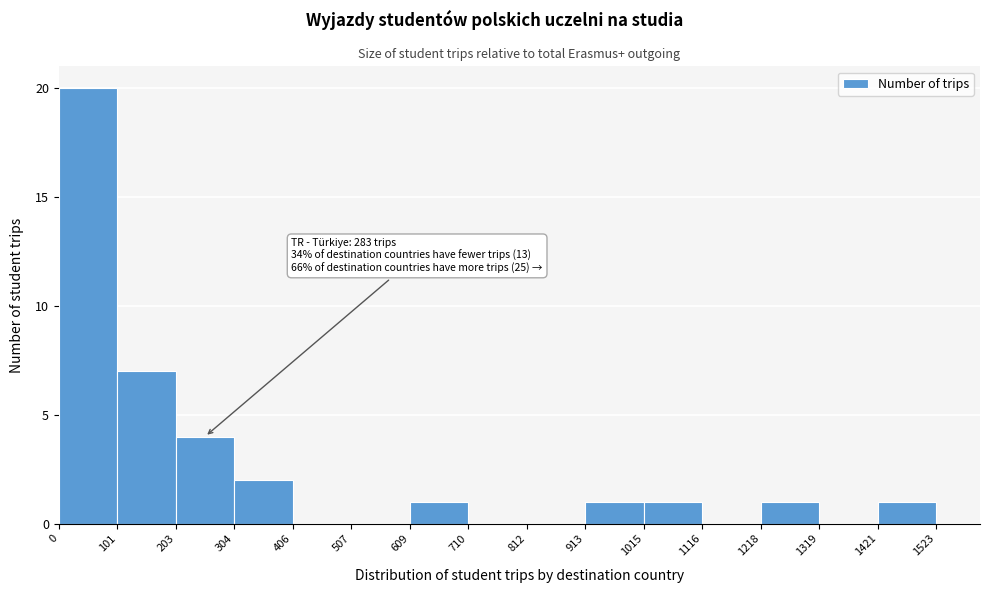

Which range on the x-axis has the tallest bar?

0 to 101